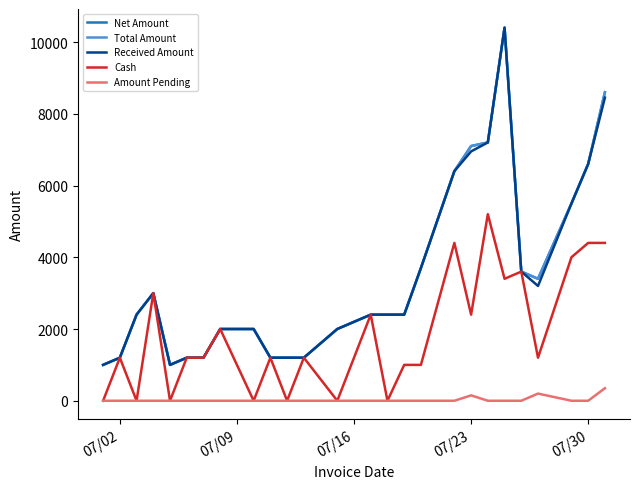

Does the chart display data point markers on the line(s)?

No